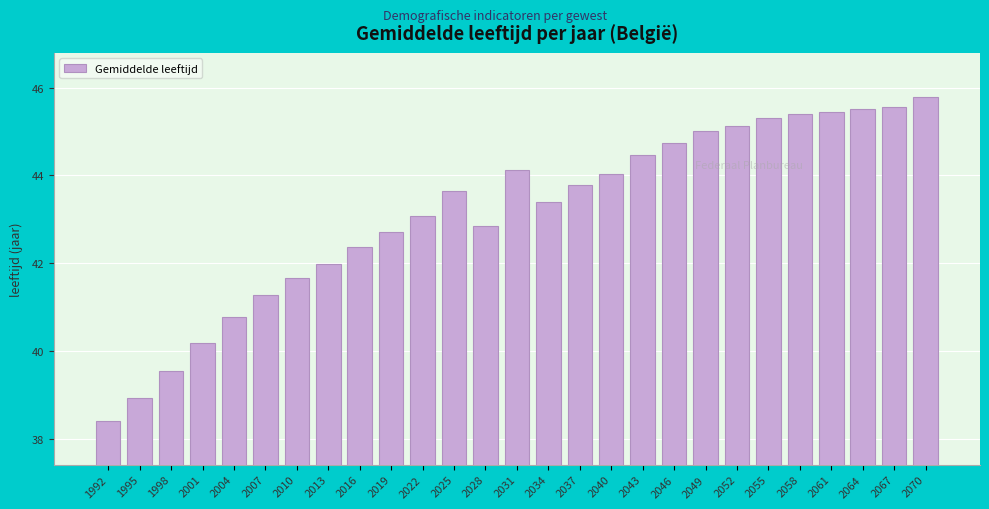

True or false: the data shows 13.9 at 1998.

False